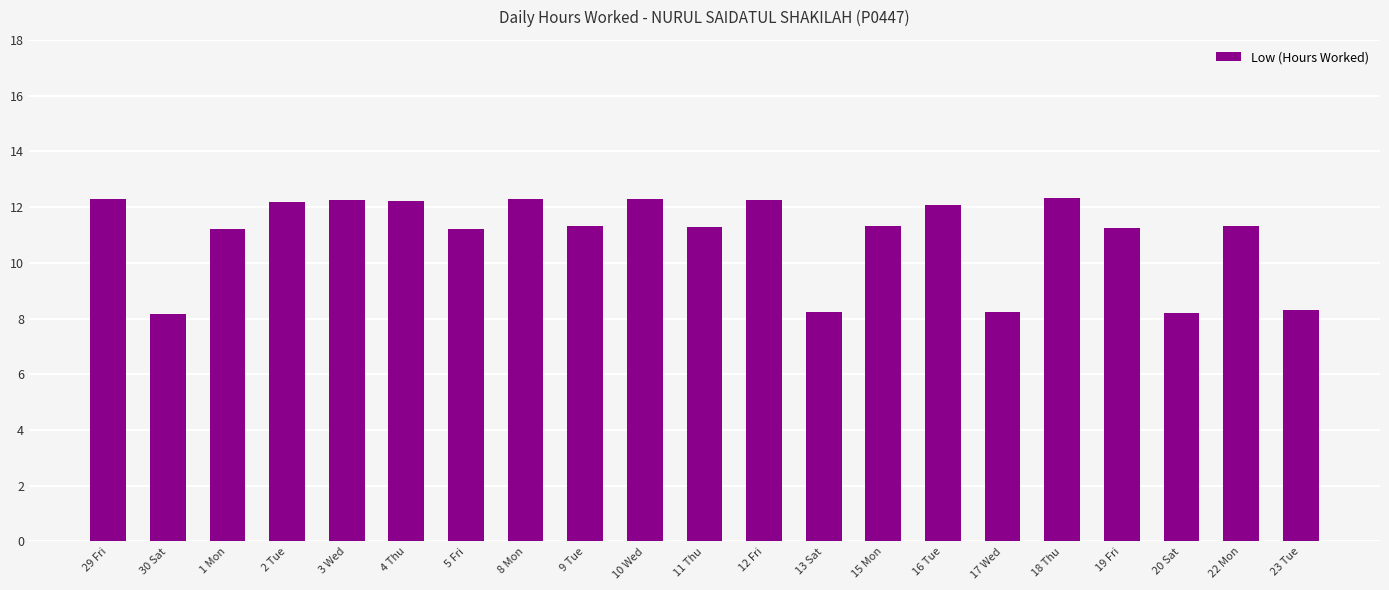

Count the number of categories in the chart.

21